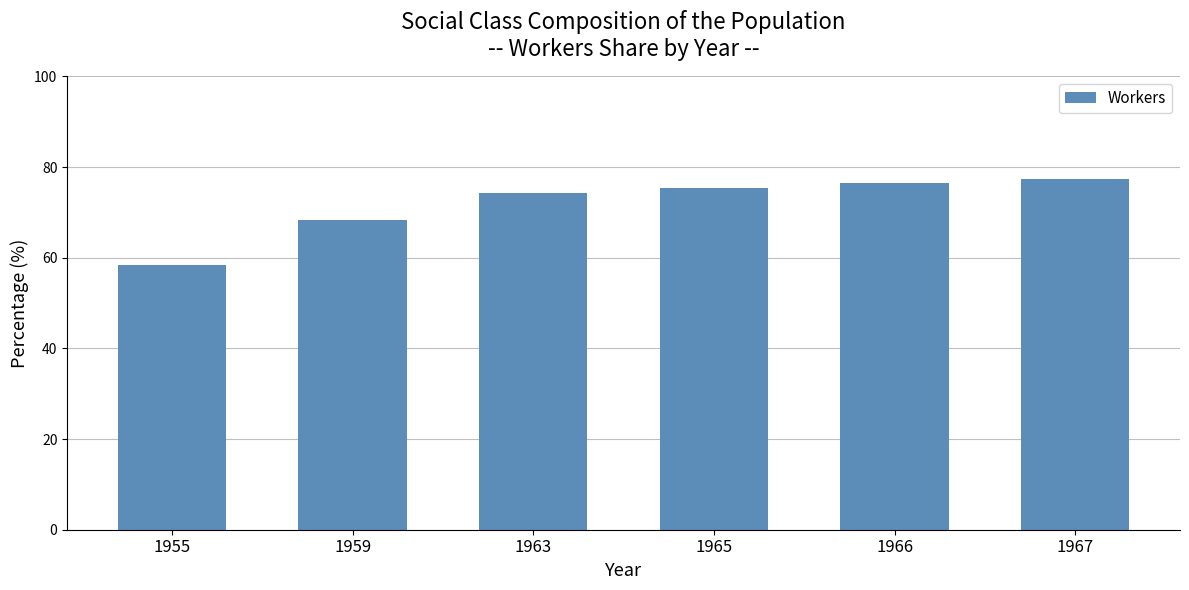

True or false: the data shows 74.3 at 1963.

True